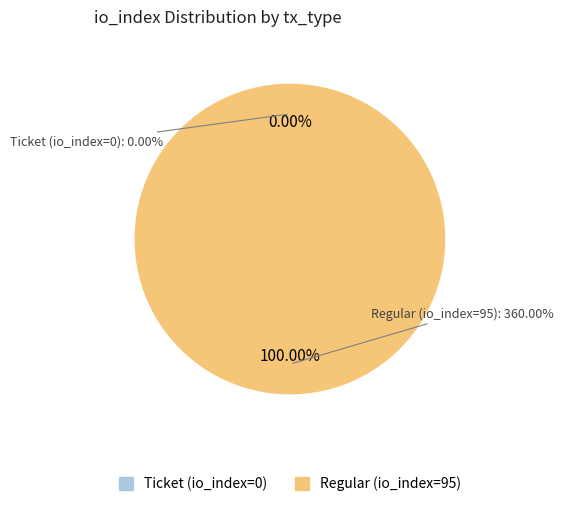

How many slices are in this pie chart?

2